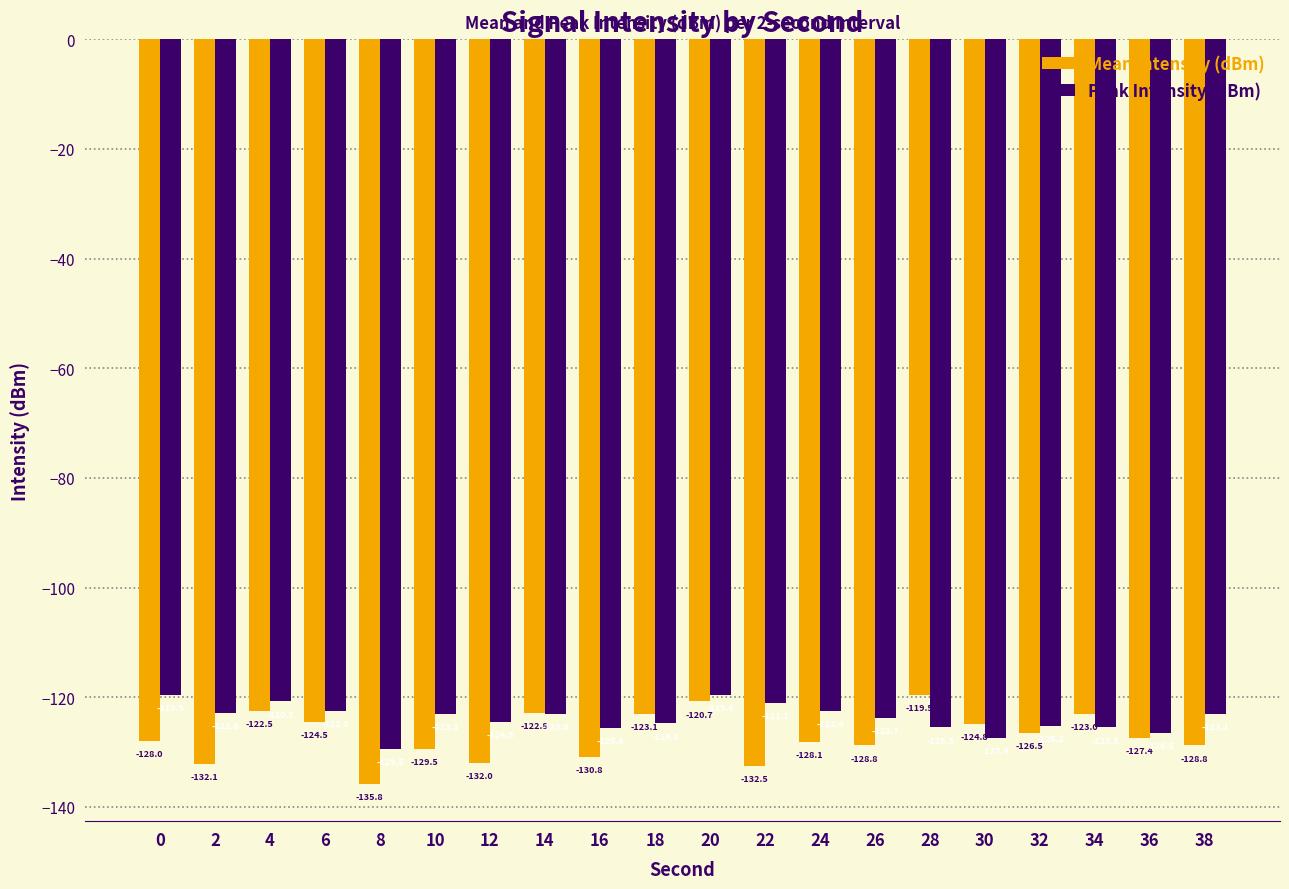

Reading right to left, transcribe all the data shown in this chart.

Mean Intensity (dBm): 38=-128.8	36=-127.4	34=-123.0	32=-126.5	30=-124.8	28=-119.5	26=-128.8	24=-128.1	22=-132.5	20=-120.7	18=-123.1	16=-130.8	14=-122.8	12=-132.0	10=-129.5	8=-135.8	6=-124.5	4=-122.5	2=-132.1	0=-128.0
Peak Intensity (dBm): 38=-123.1	36=-126.5	34=-125.5	32=-125.2	30=-127.4	28=-125.5	26=-123.7	24=-122.4	22=-121.1	20=-119.6	18=-124.8	16=-125.6	14=-123.0	12=-124.5	10=-123.1	8=-129.5	6=-122.5	4=-120.7	2=-122.8	0=-119.5